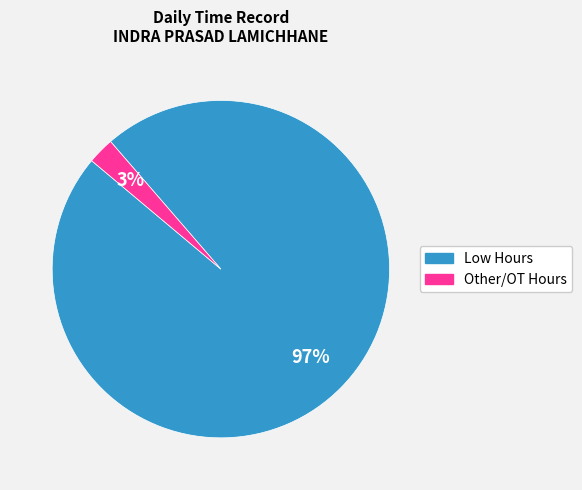

To the nearest percent, what is the average slice percentage?

50%